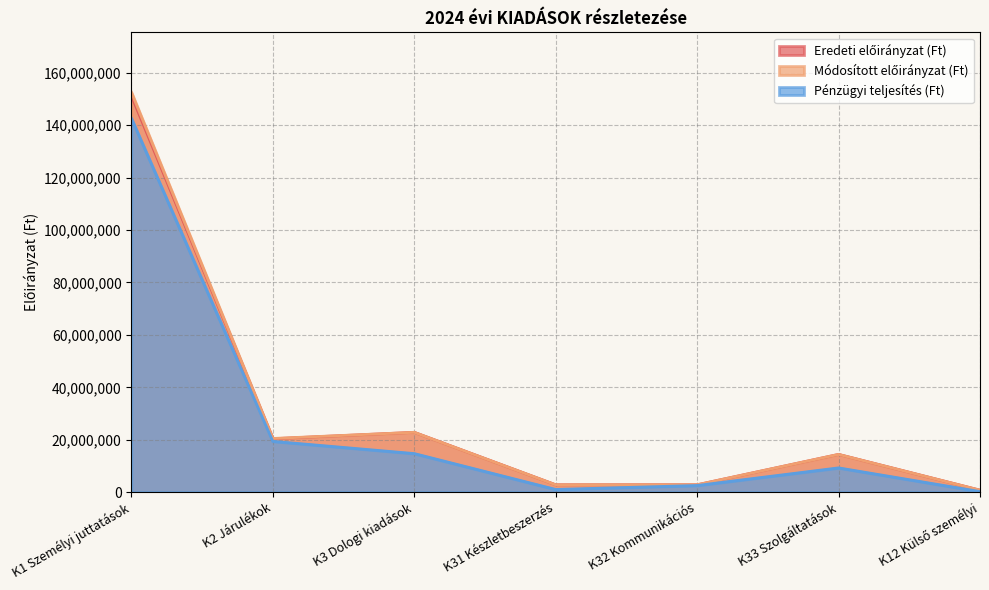

Reading right to left, list all the values displayed in this chart.

Eredeti előirányzat (Ft): 750000	14400000	2810000	2800000	22820000	20372500	151250000
Módosított előirányzat (Ft): 750000	14400000	2810000	2800406	22820406	20470244	152557280
Pénzügyi teljesítés (Ft): 218833	9254961	2540199	1020350	14709727	19383271	142621555